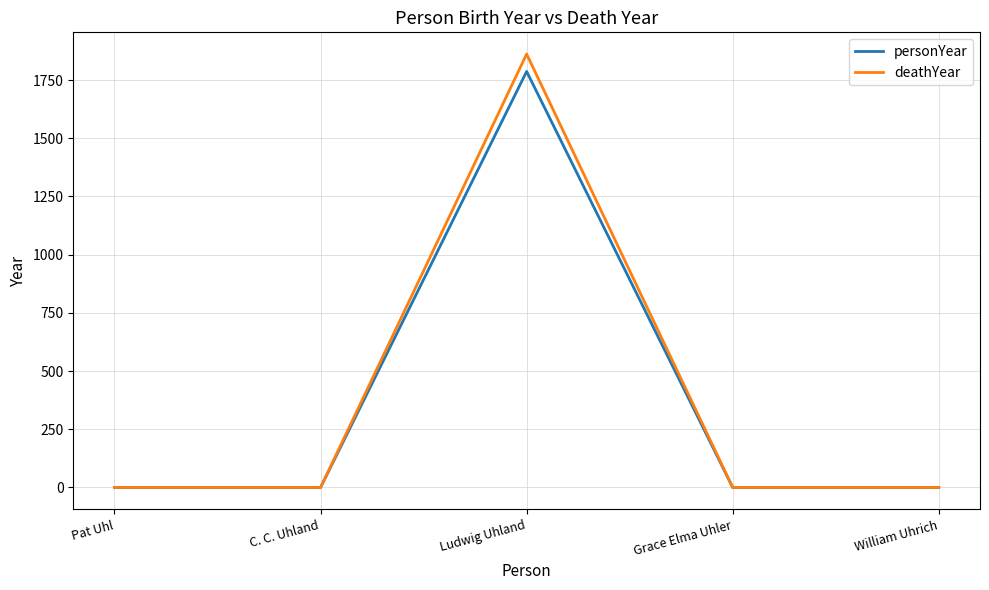

Is this an area chart (filled region under the line)?

No